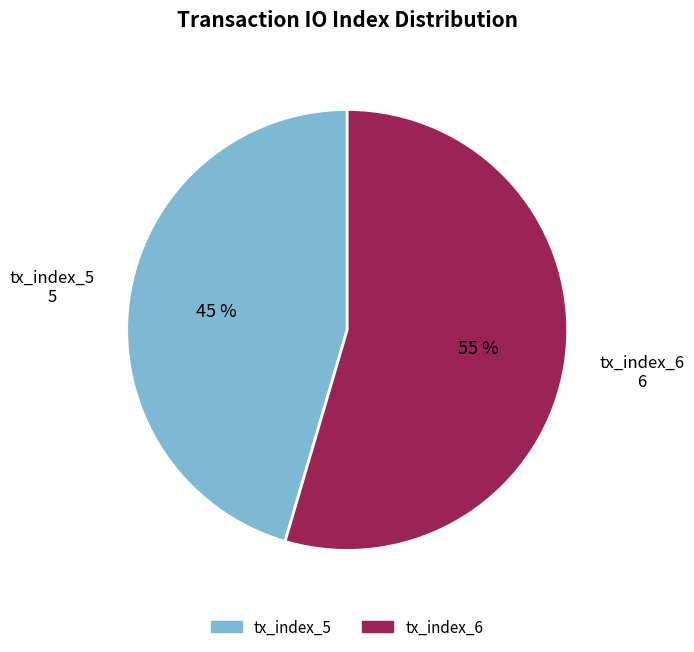

How many segments does this pie chart have?

2